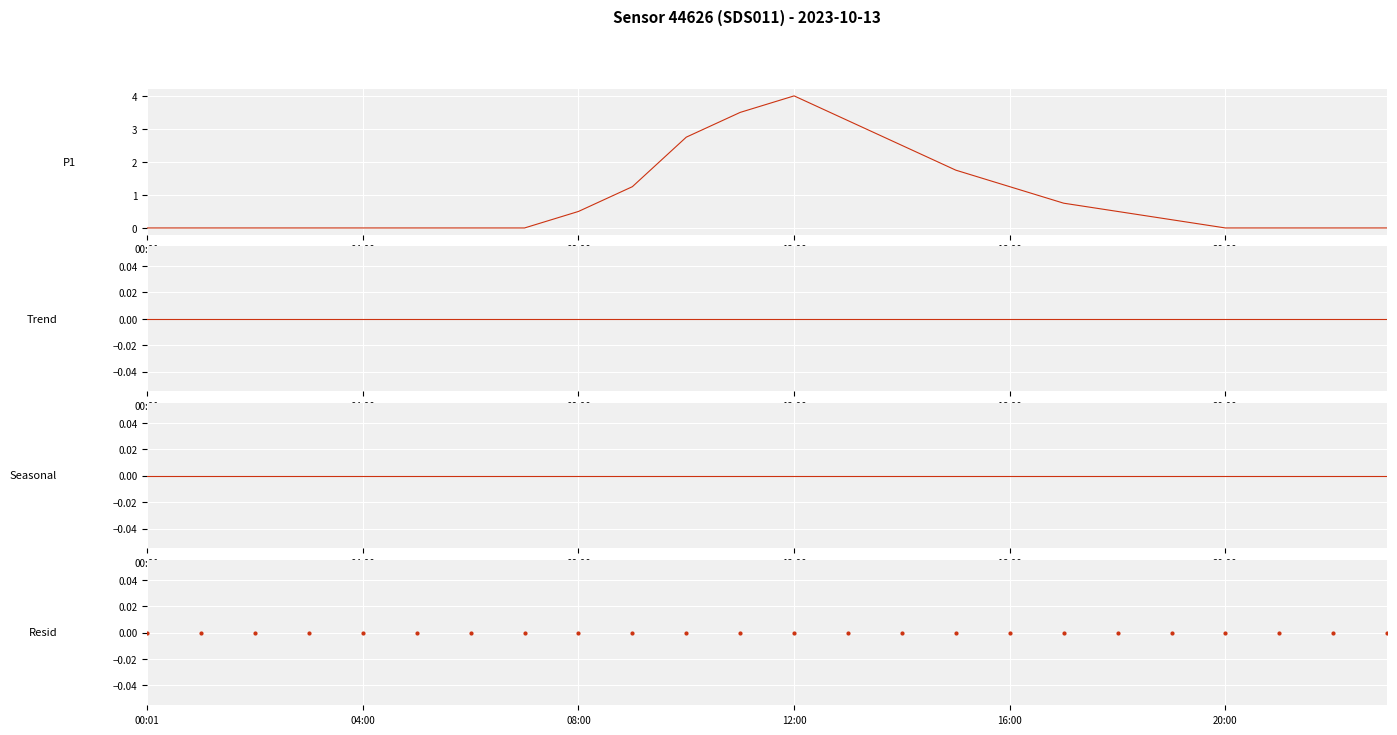

How many data points does each series have?

24